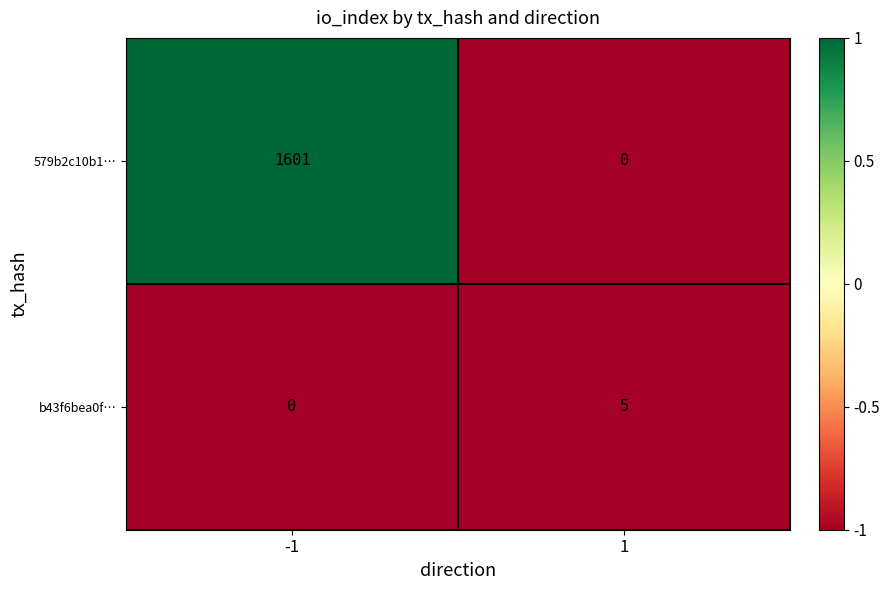

What value does the b43f6bea0f… series have at 1?

5